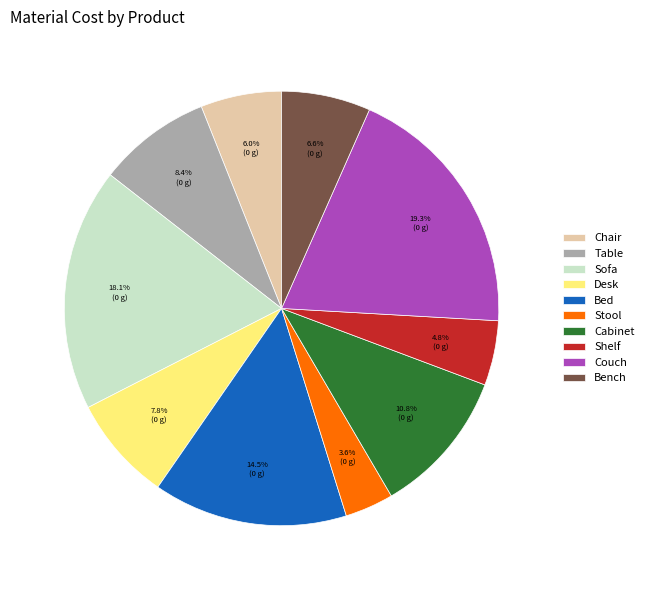

Does Stool represent more than half of the total?

No